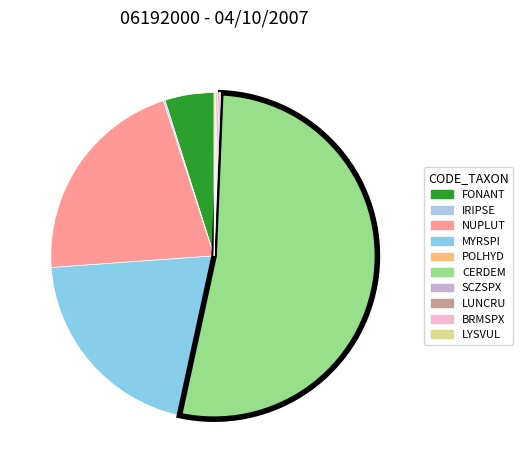

Combined, what portion of the pie is CERDEM and NUPLUT?

73.9%